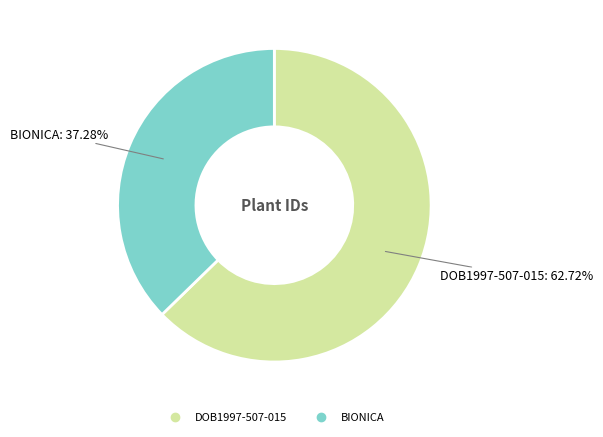

Is the sum of DOB1997-507-015 and BIONICA greater than half?

Yes